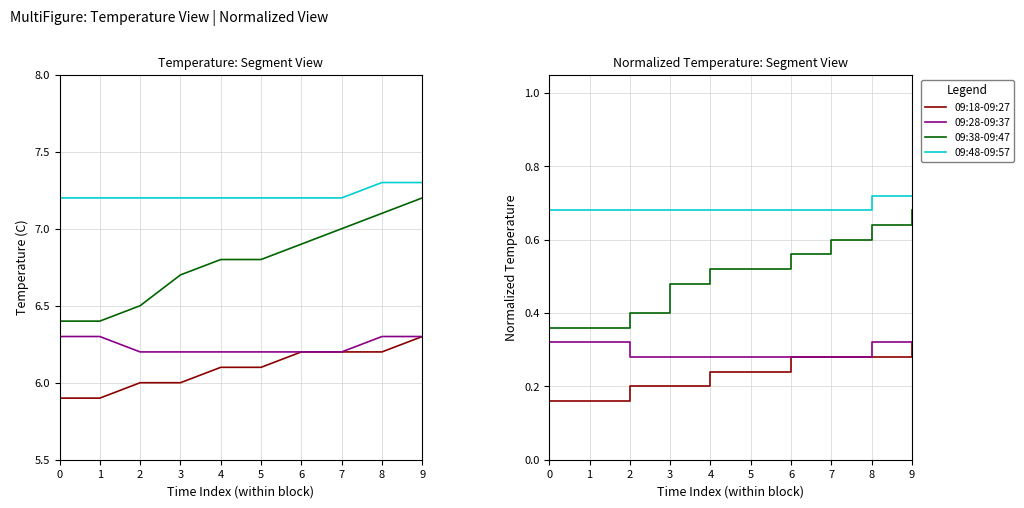

Count the 09:18-09:27 values in the range 0 to 1.

10